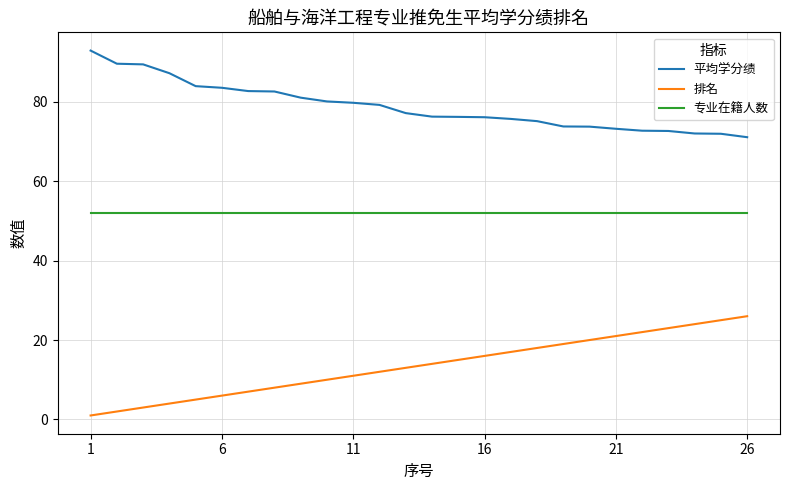

Rank the series by their average value, from lowest to highest.

排名, 专业在籍人数, 平均学分绩